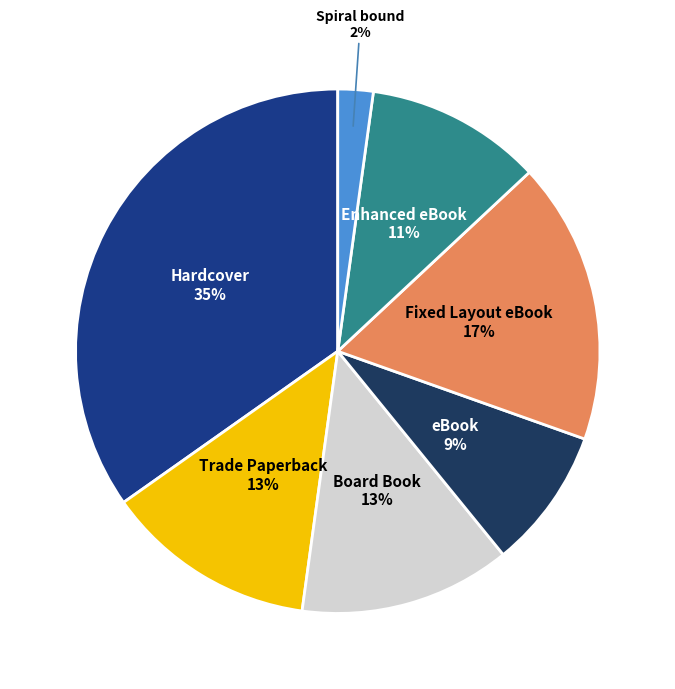

Does any single category account for the majority?

No